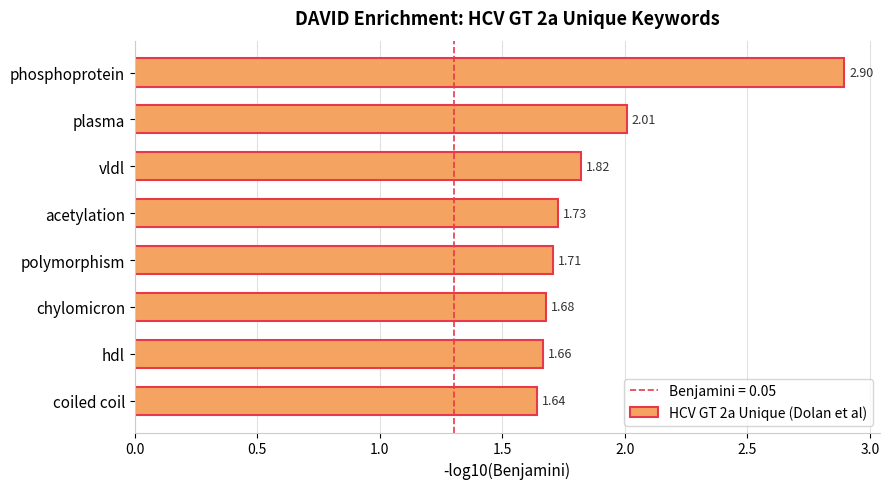

At which label is the value closest to 2?

plasma